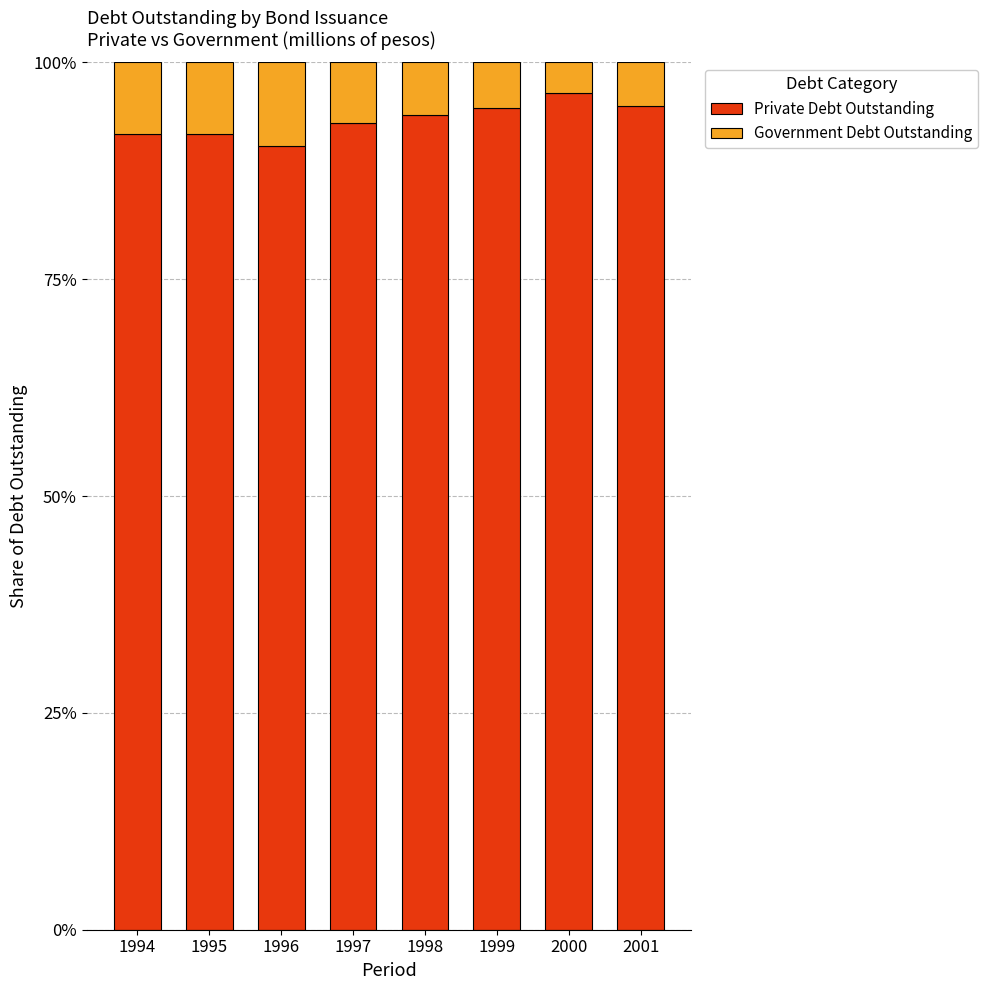

What is the lowest value of the Private Debt Outstanding series?

90.3